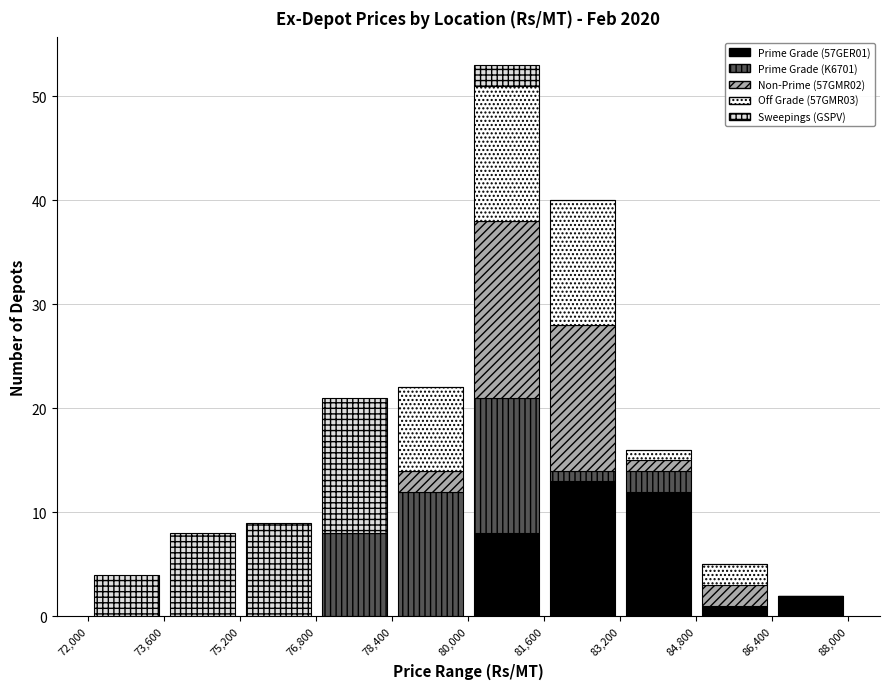

Which range on the x-axis has the tallest stacked bar (by total height)?

80,000 to 81,600